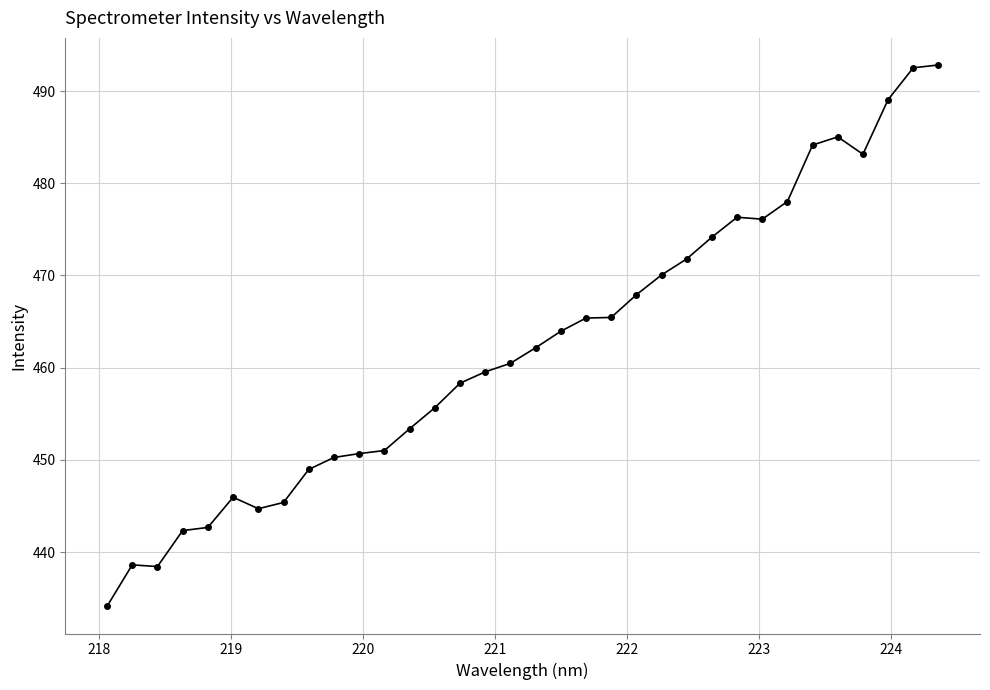

True or false: the data has more than 2 interior local peaks.

True